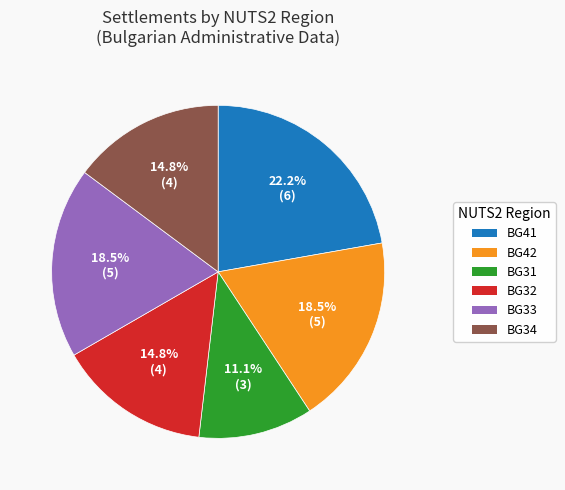

What percentage is NOT represented by BG33?

81.5%